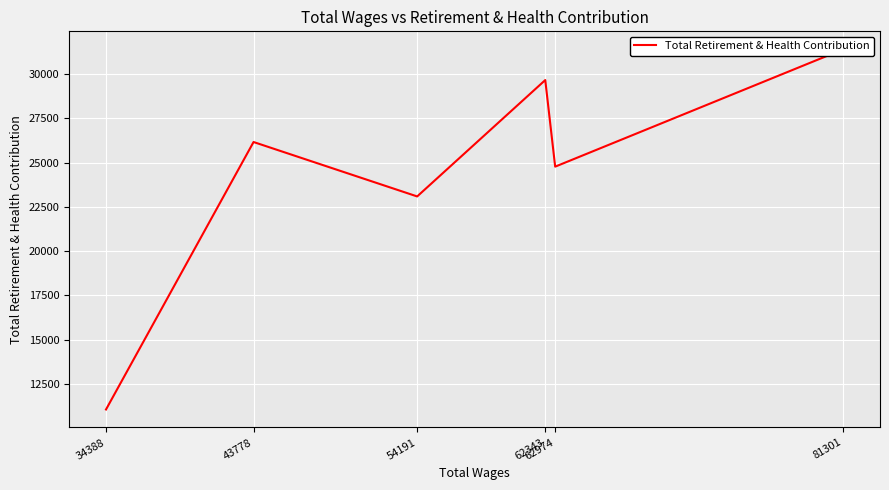

How many series are shown in this chart?

1